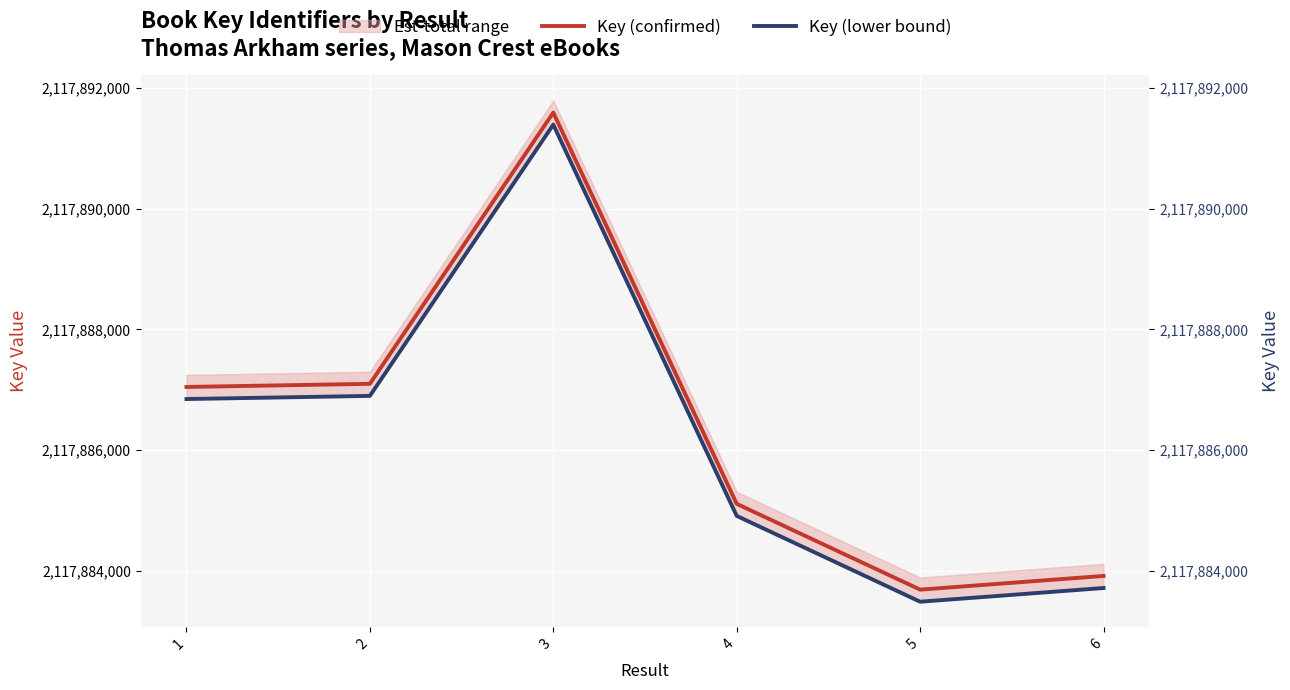

Reading left to right, list all the values displayed in this chart.

Key (confirmed): 2117887047	2117887099	2117891590	2117885112	2117883691	2117883918
Key (lower bound): 2117886847	2117886899	2117891390	2117884912	2117883491	2117883718